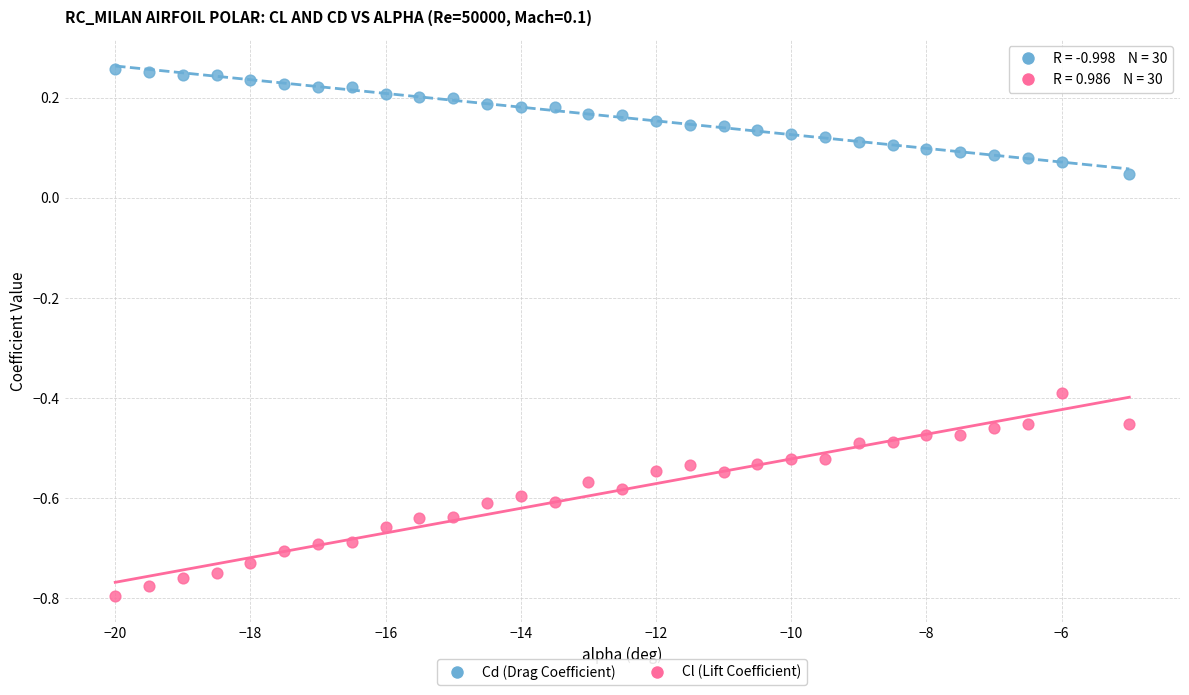

In the Cl (Lift Coefficient) series, what Y value is closest to 0?

-0.4